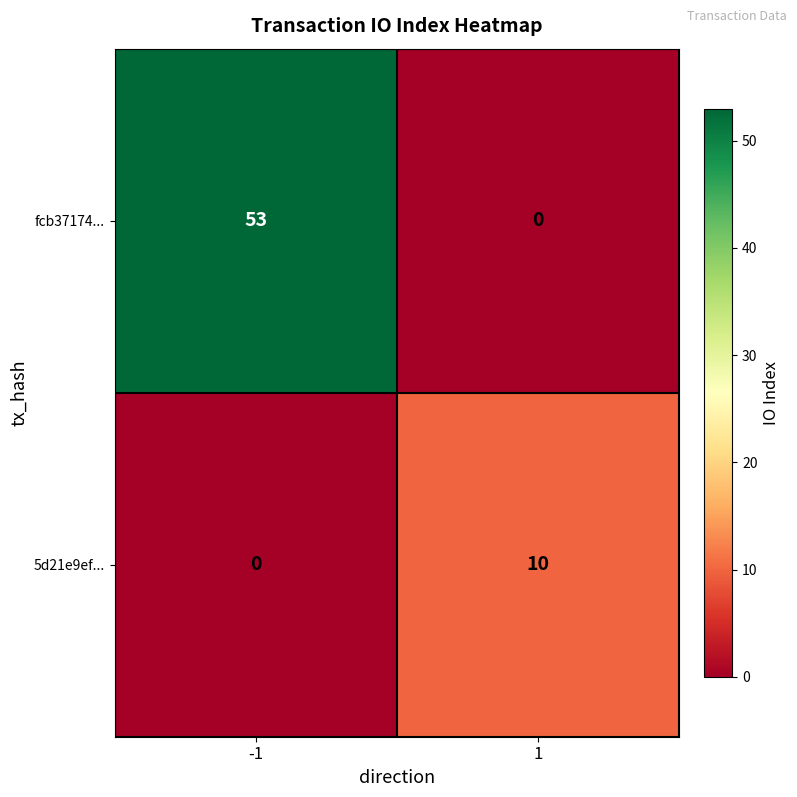

What is the highest value of the 5d21e9ef... series?

10